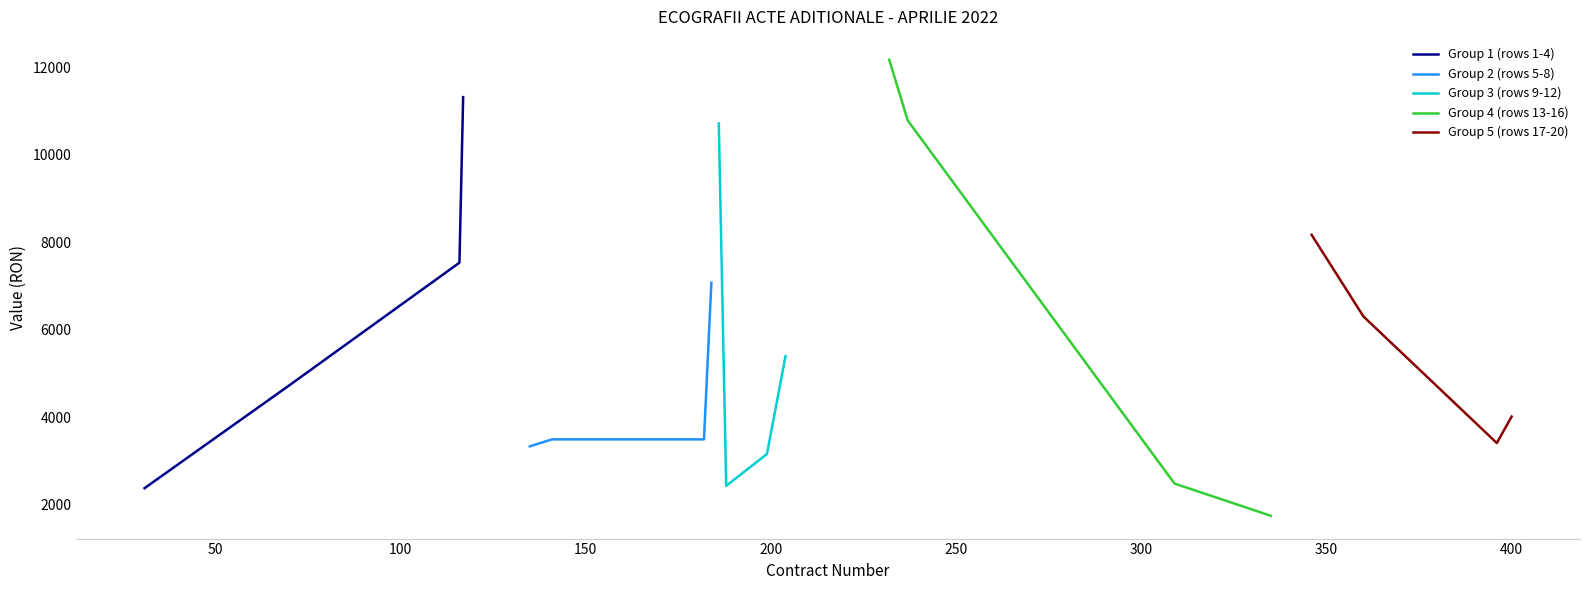

Which series has the largest total across all categories?

Group 4 (rows 13-16)